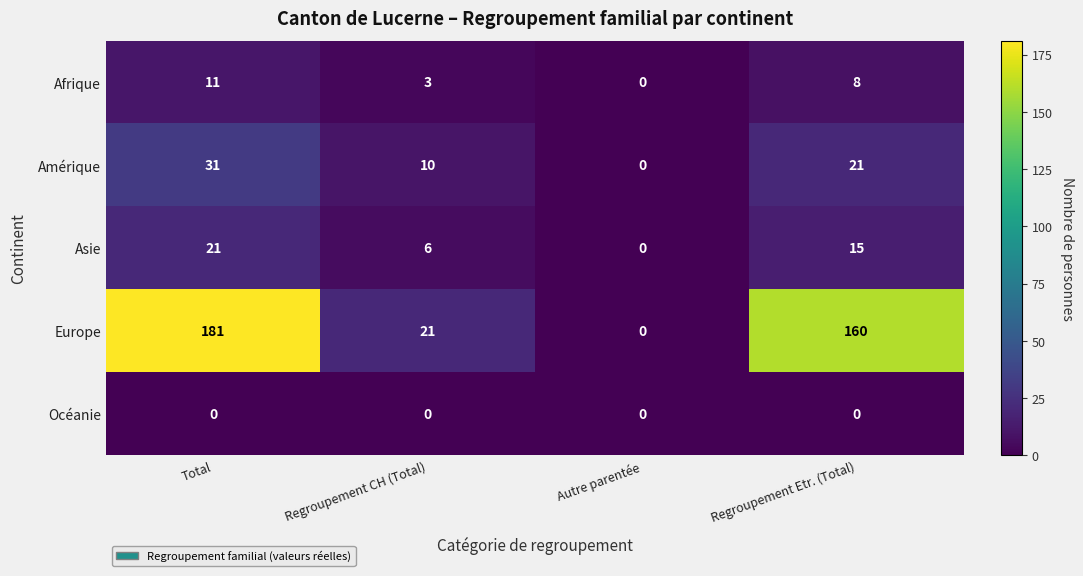

Between Total and Autre parentée, which series saw the biggest shift?

Europe